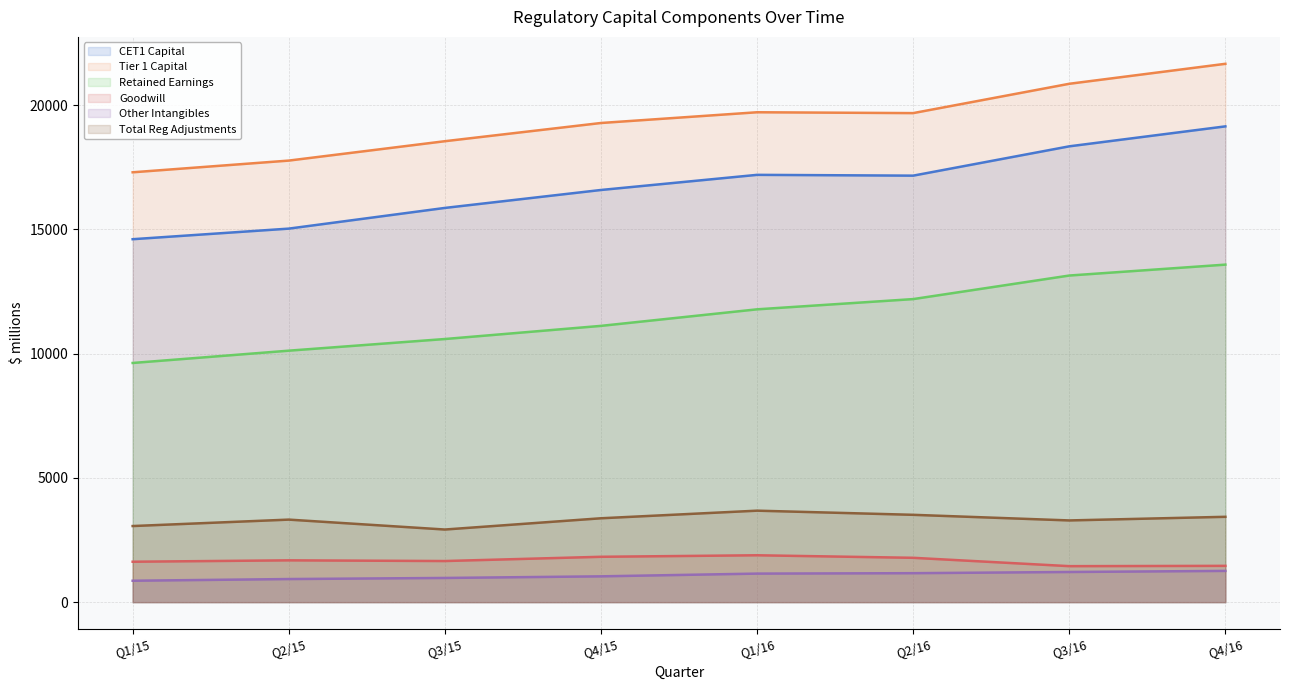

At which label is Retained Earnings closest to 11605?

Q1/16